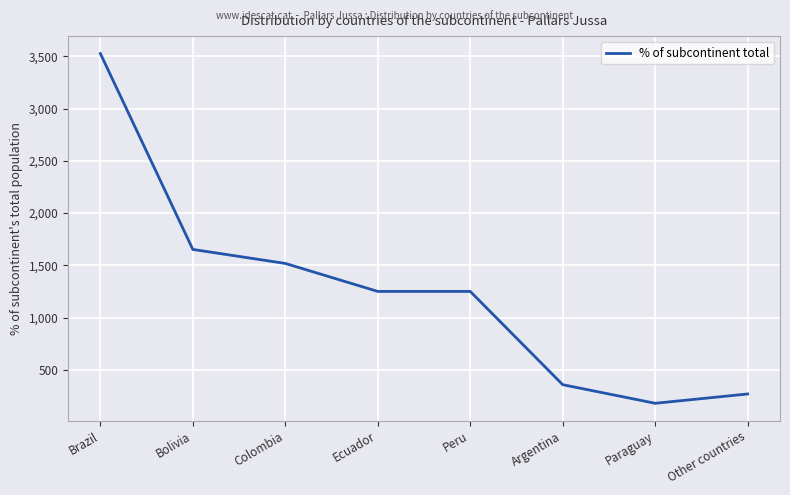

Reading left to right, what are all the values shown in this chart?

Brazil=3527	Bolivia=1652	Colombia=1518	Ecuador=1250	Peru=1250	Argentina=357	Paraguay=179	Other countries=268